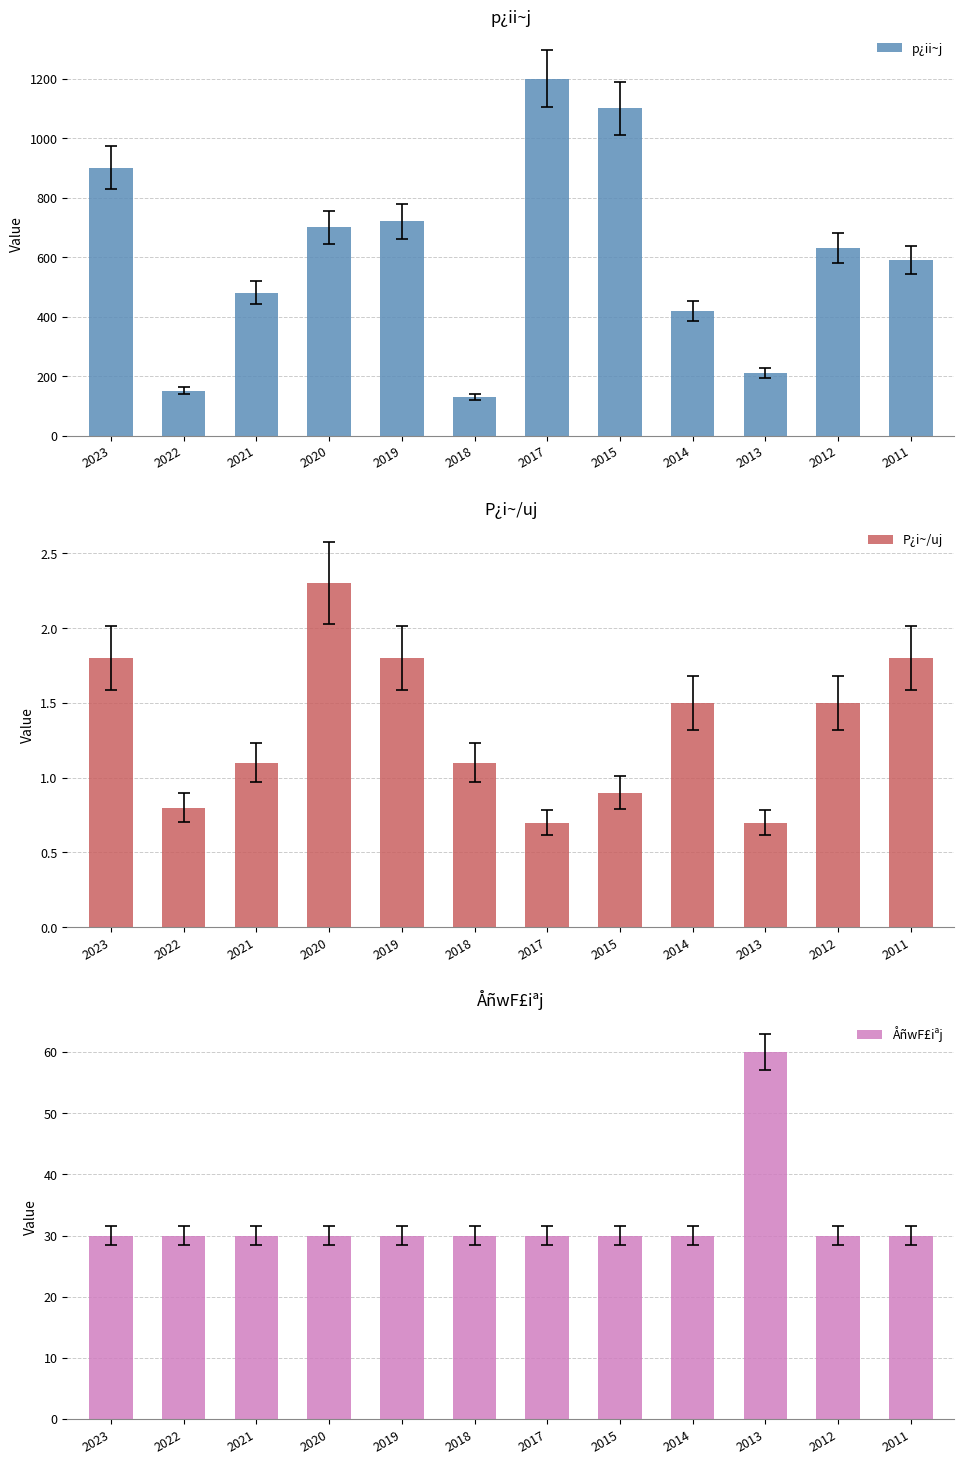

What is the minimum value shown in the chart?

0.7